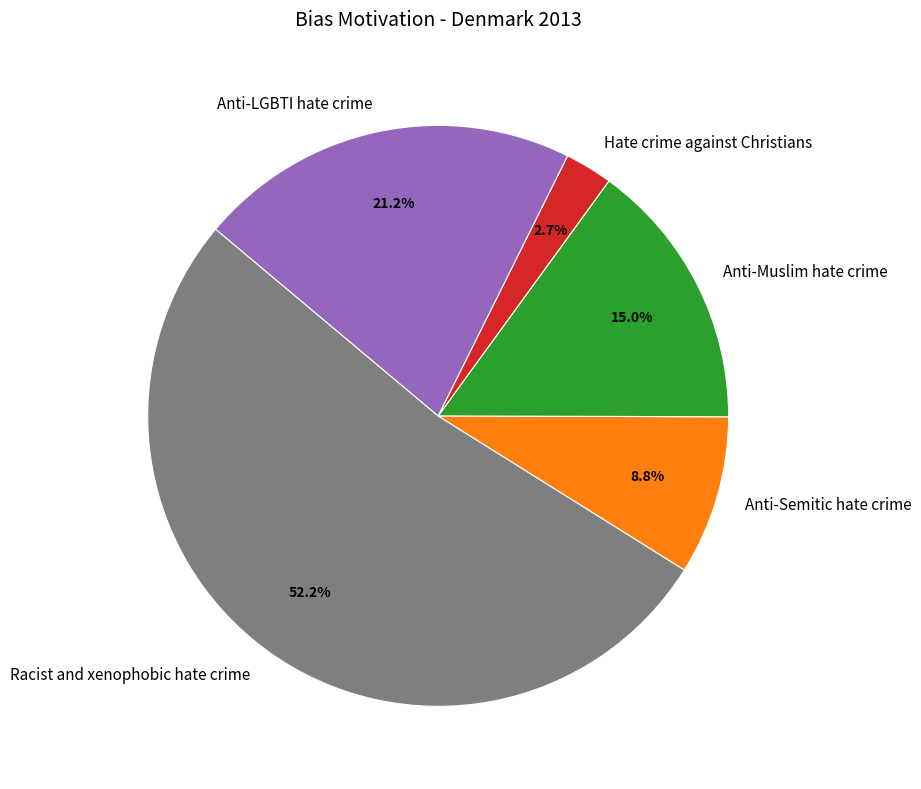

The Anti-Muslim hate crime slice represents 15% of the pie. True or false?

True